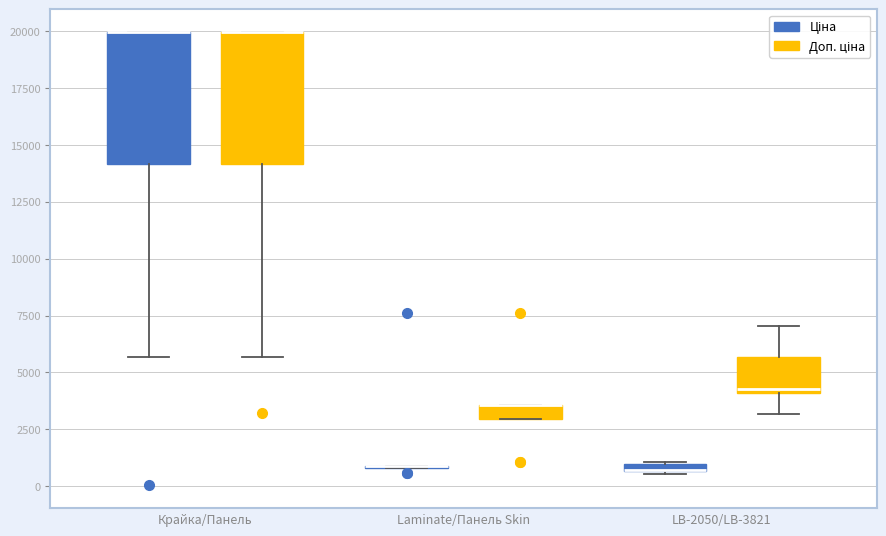

Where is the upper edge of the box for LB-2050/LB-3821 (Доп. ціна) on the y-axis? The values are not printed on the chart, so give them approximately, as read against the axis.

5500